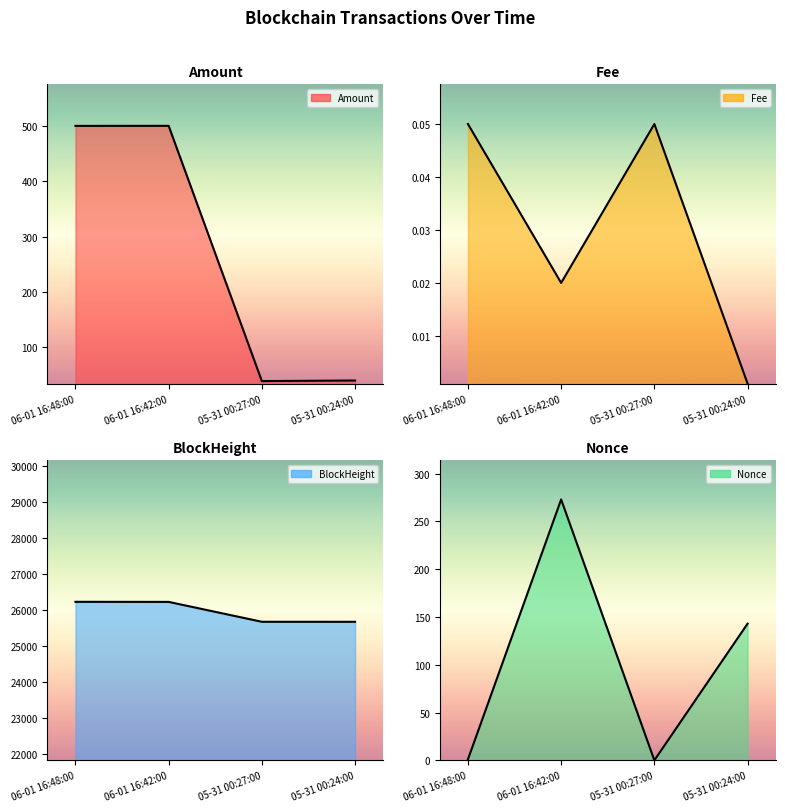

What is the greatest value displayed?

26235.0